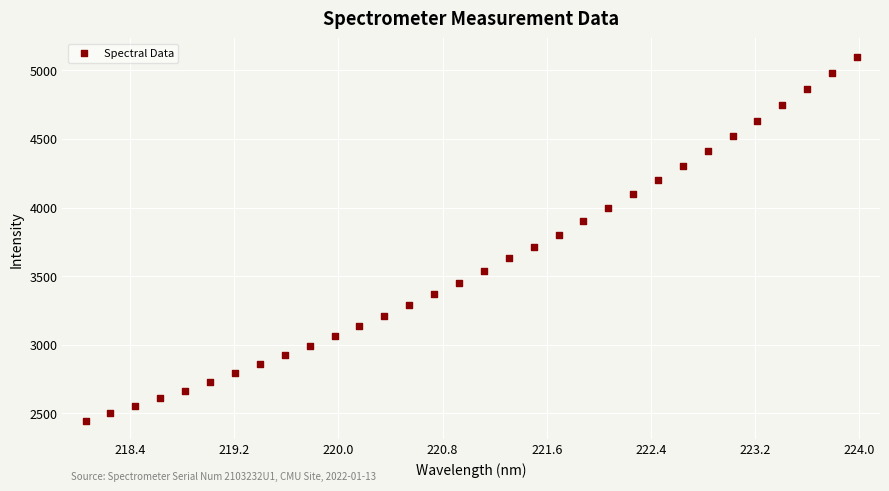

What is the range of Y values (max minus min)?

2652.4